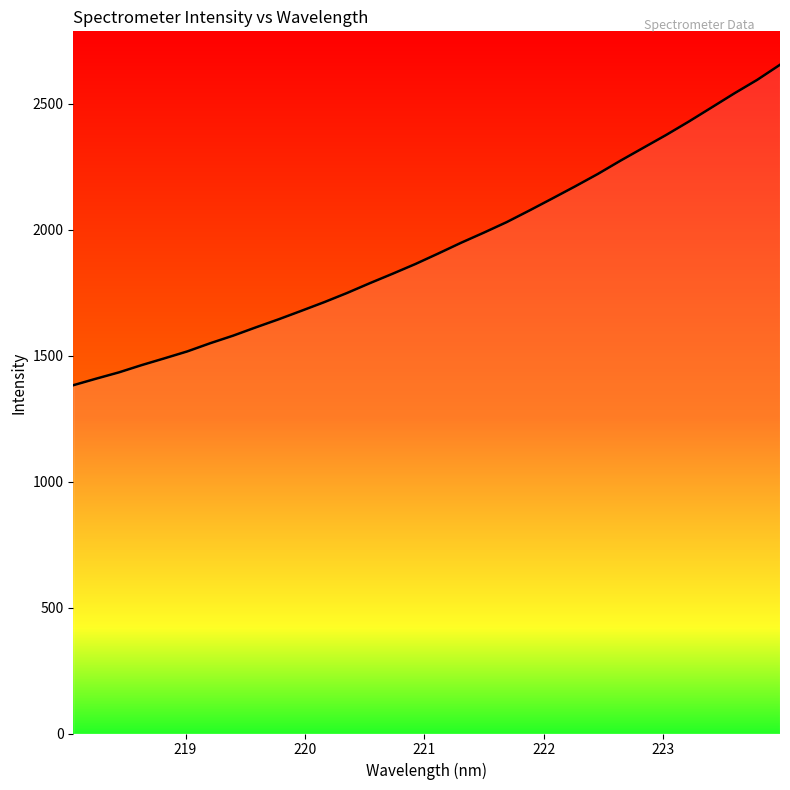

What is the difference between the second highest and second lowest values?

1186.4